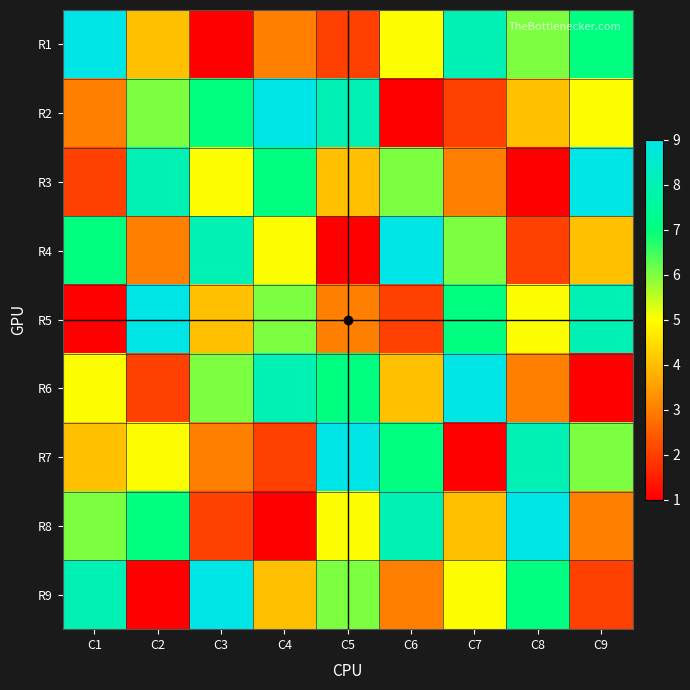

Between C1 and C3, which is larger?

C1